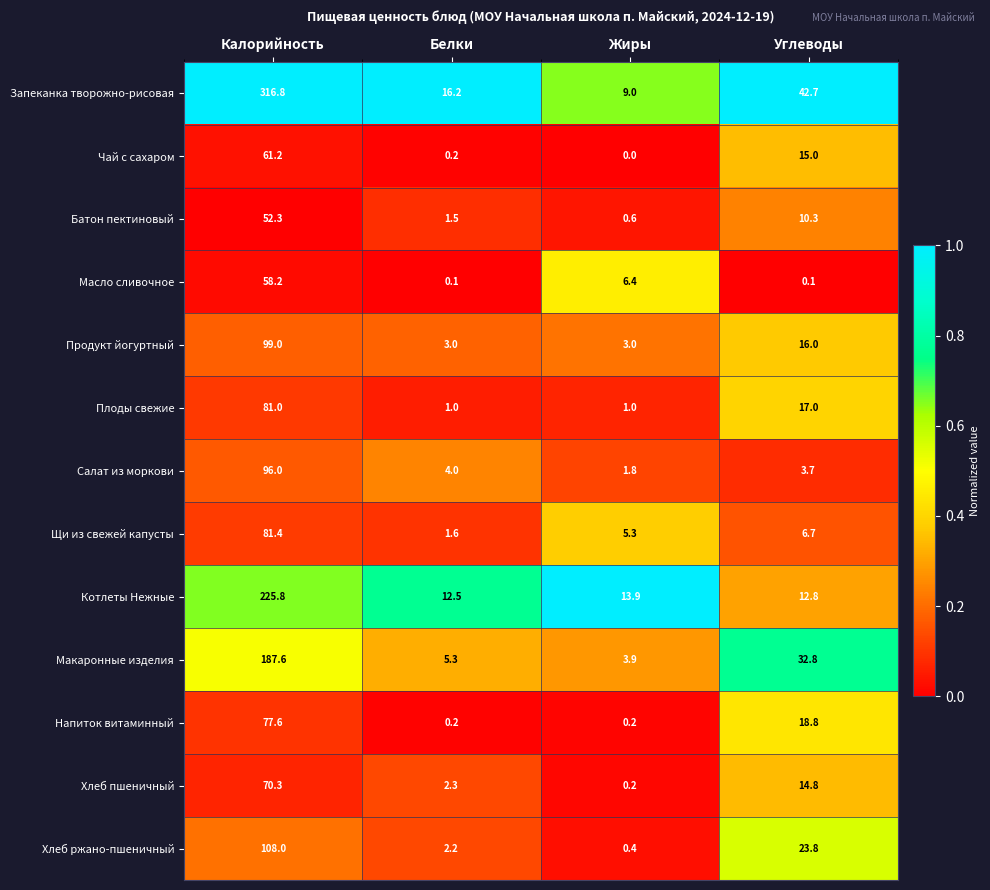

The Котлеты Нежные series shows 225.8 at Калорийность. True or false?

True